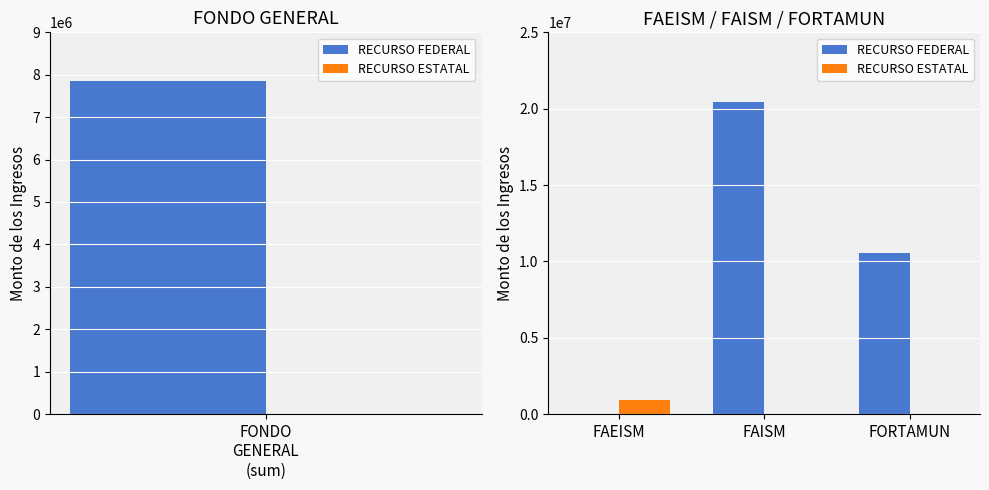

How many data points in RECURSO ESTATAL are above 0?

1